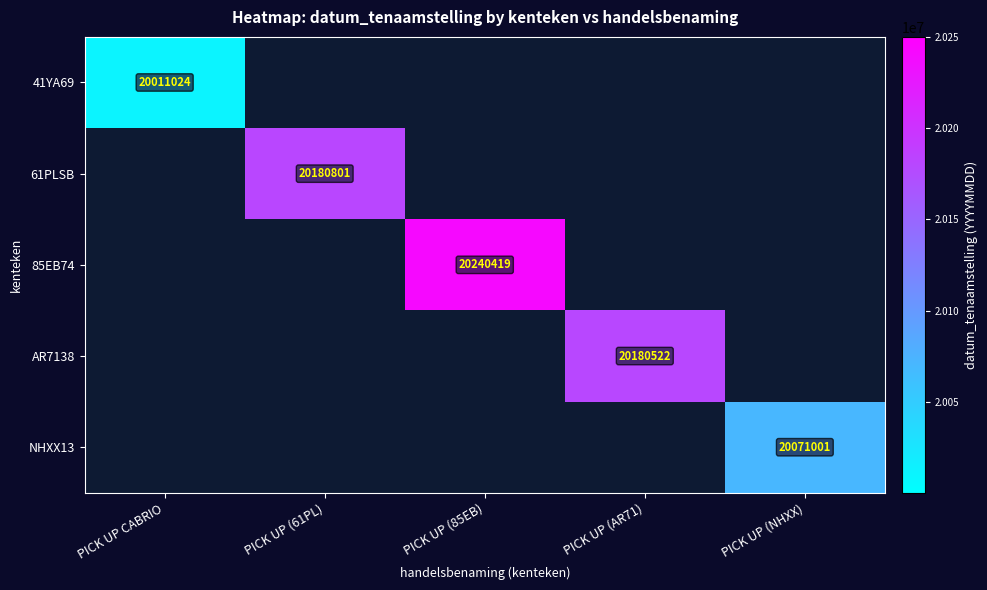

Which has a higher value, PICK UP (AR71) or PICK UP (85EB)?

PICK UP (85EB)